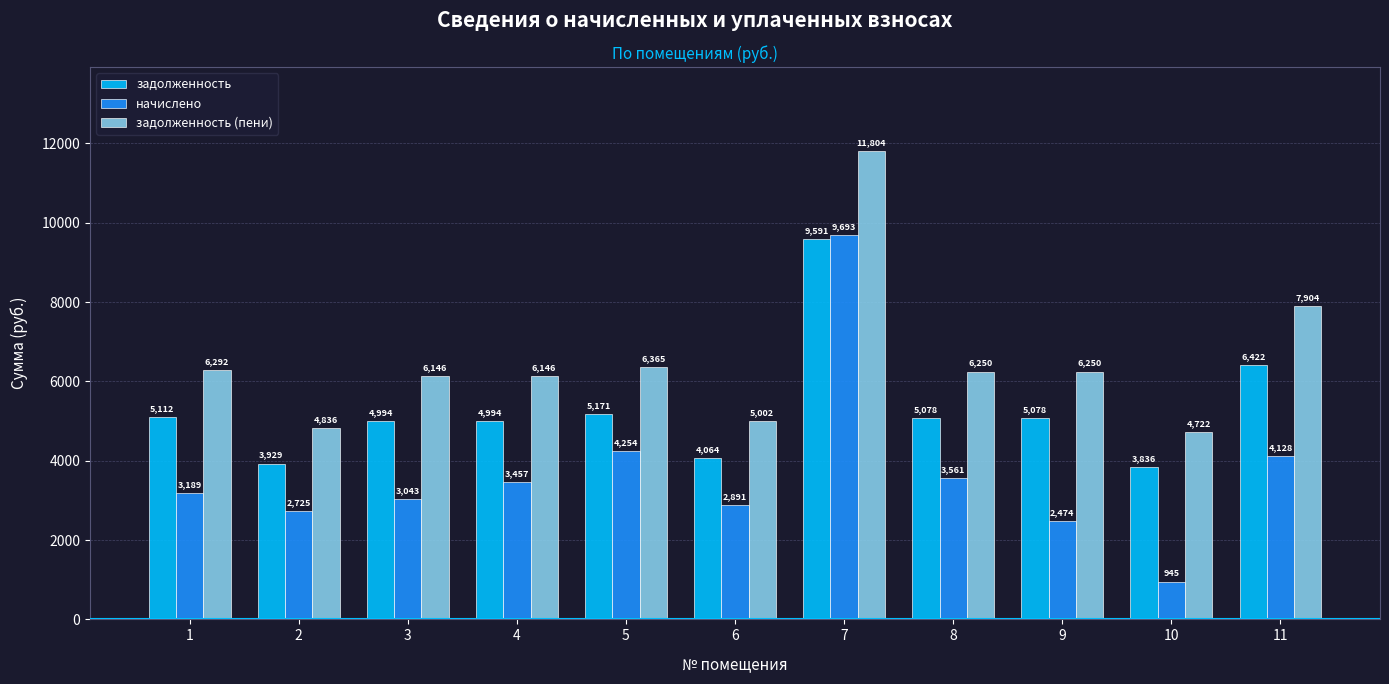

What is the difference between the maximum and second lowest values in the задолженность (пени) series?

6968.0